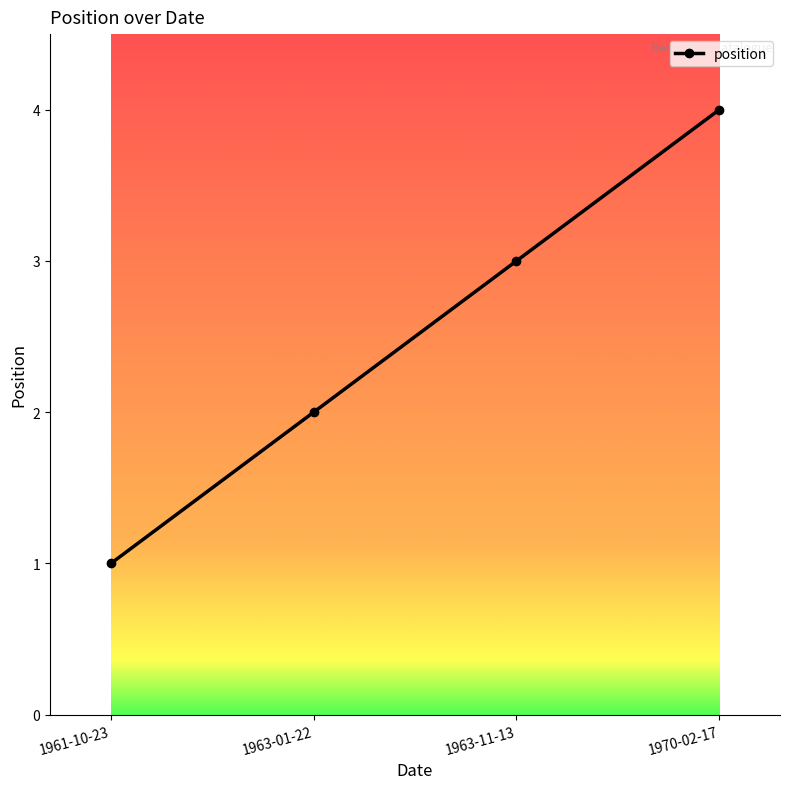

The chart shows a value of 6 at 1970-02-17. True or false?

False